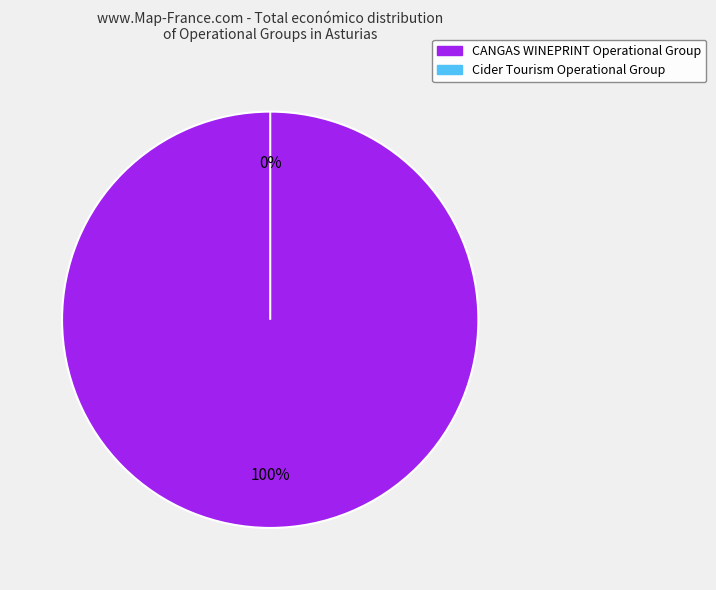

To the nearest percent, what is the combined percentage of Cider Tourism Operational Group and CANGAS WINEPRINT Operational Group?

100%